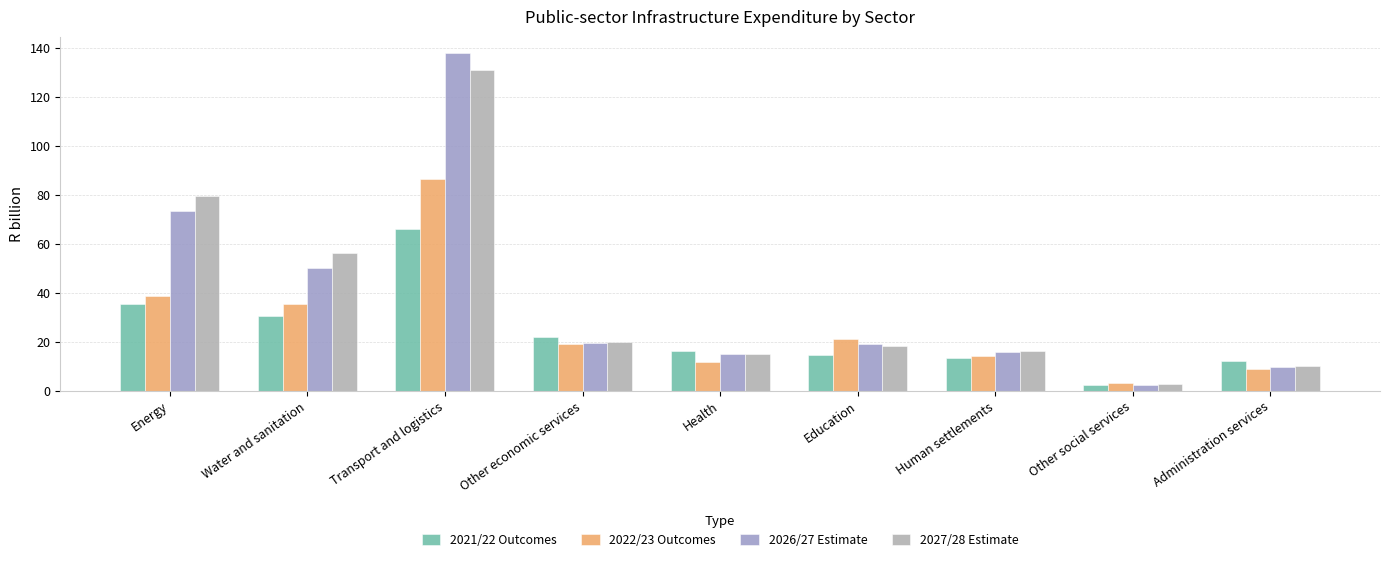

What is the sum of the 2021/22 Outcomes values at Water and sanitation and Education?

45.1